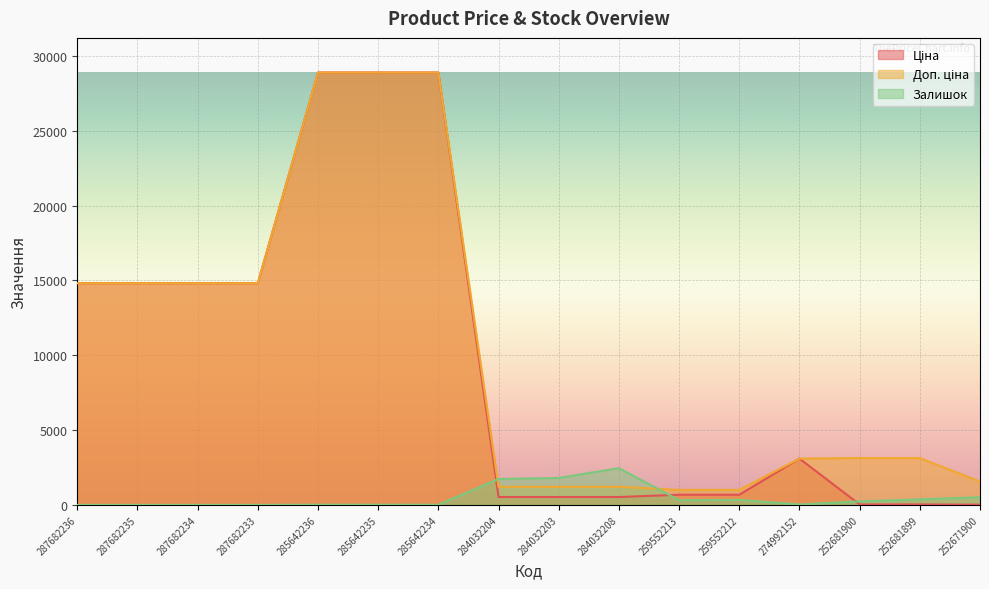

What is the maximum value for Ціна?

28901.7